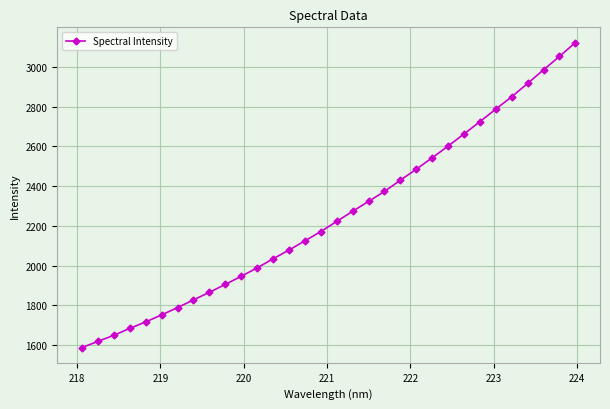

How many categories are shown in the chart?

32